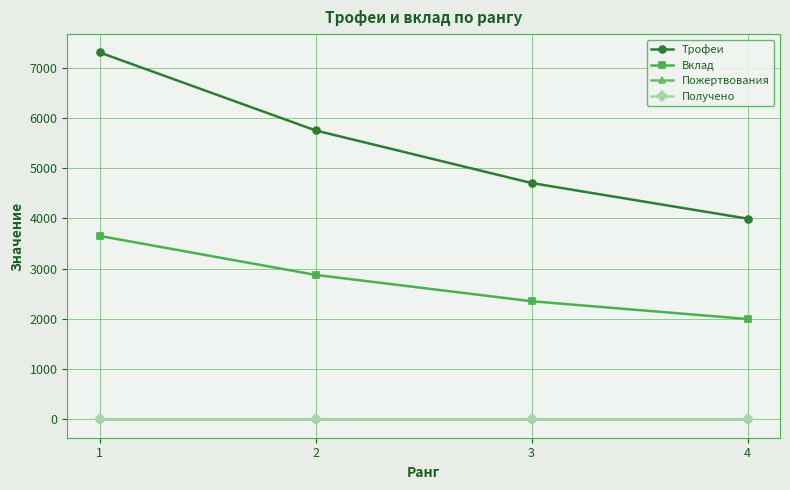

What is the average value of the Трофеи series?

5440